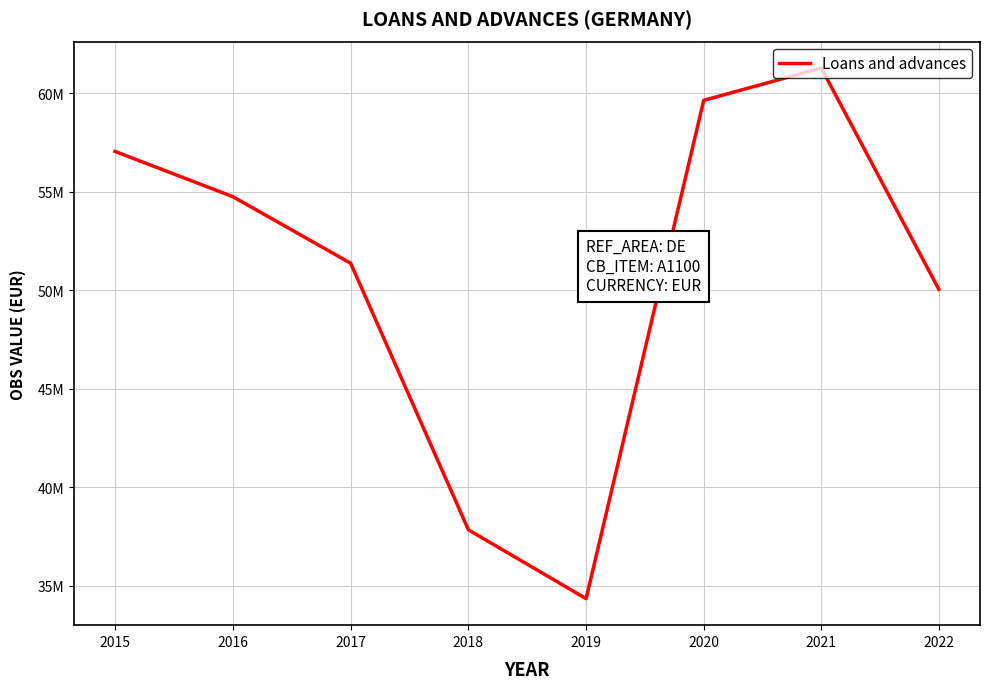

True or false: the data has more than 1 interior local peaks.

False